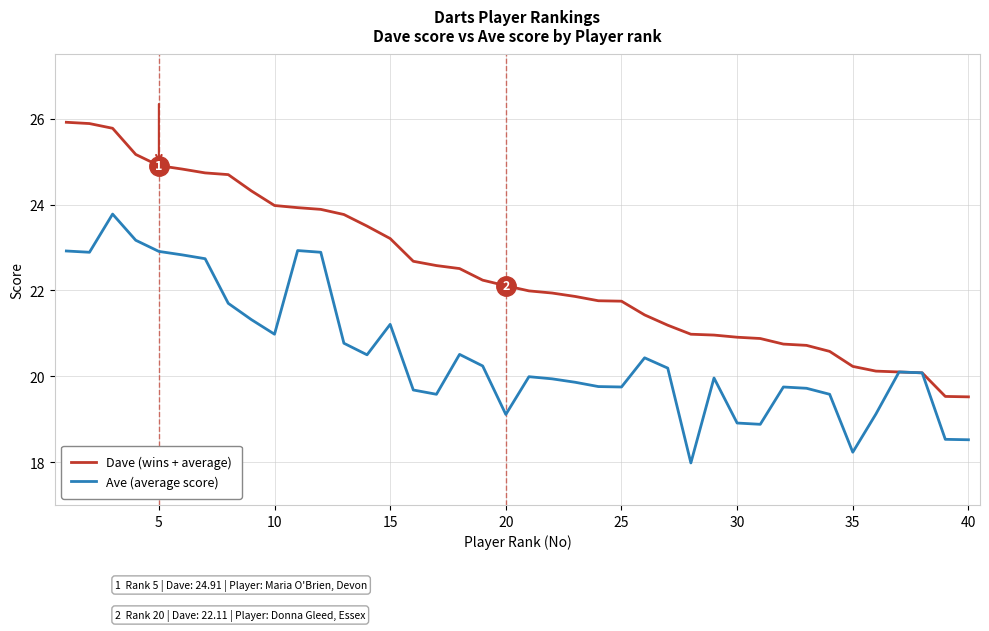

What is the maximum value shown in the chart?

25.9